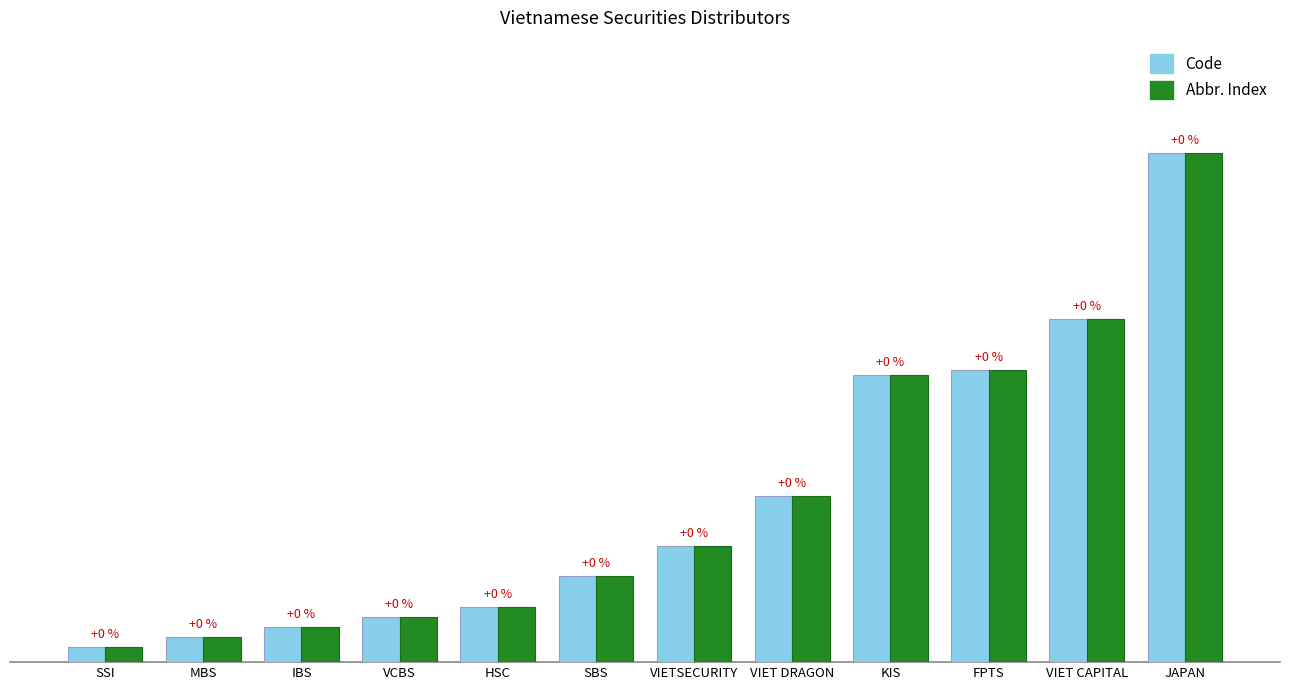

What are all the series names shown in the legend?

Code, Abbr. Index